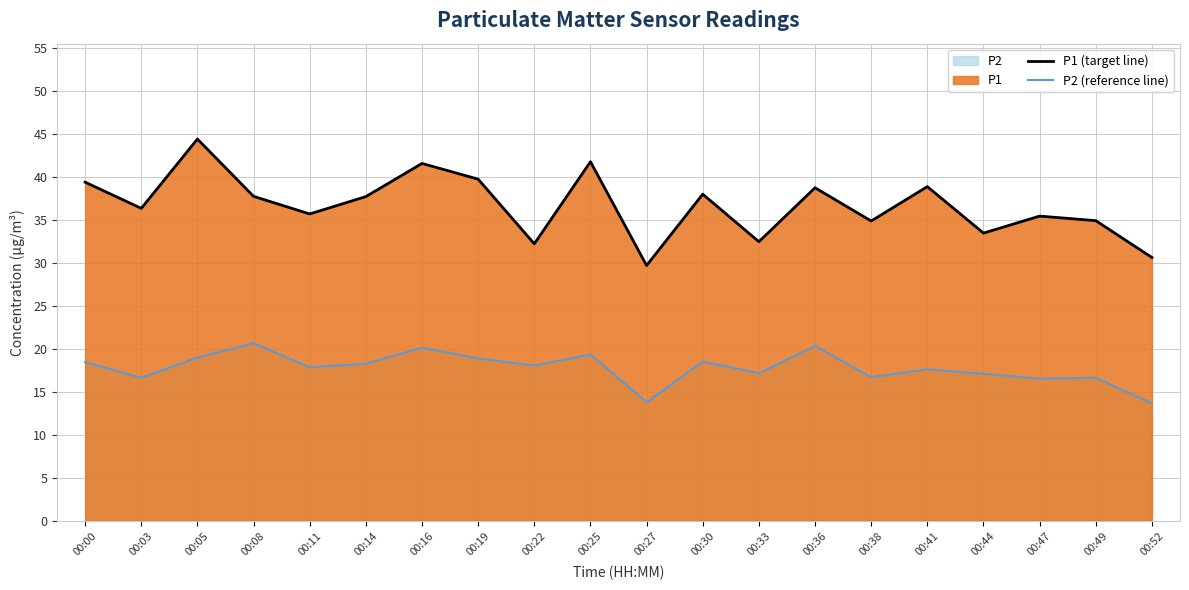

What is the difference between the maximum and minimum values in the P1 (target line) series?

14.7